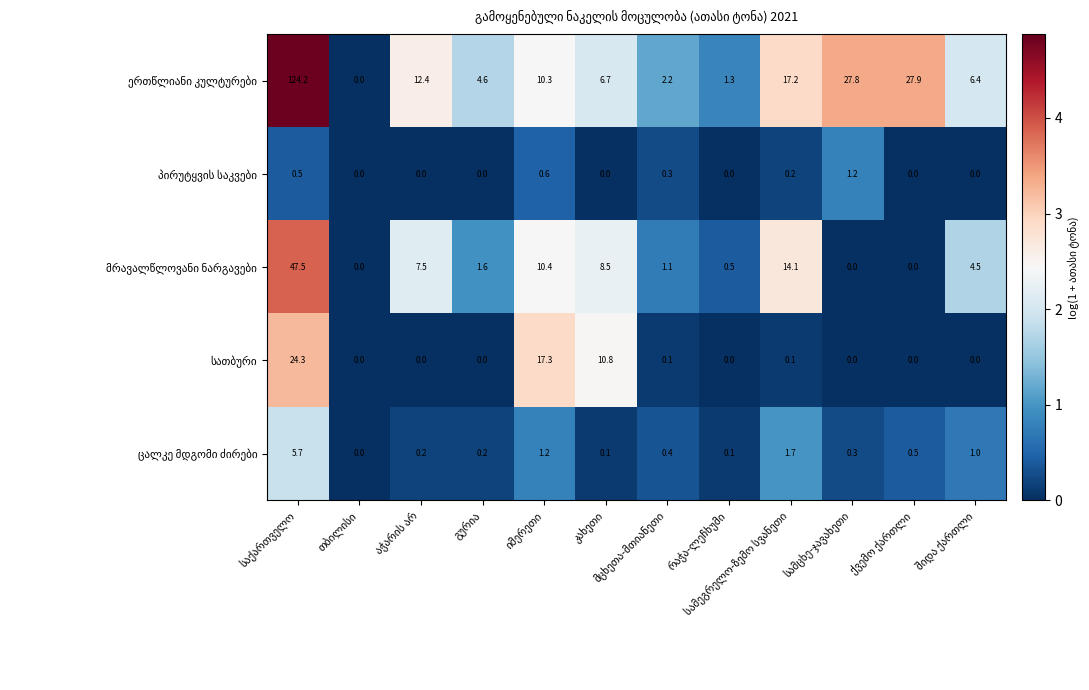

What is the greatest value displayed?

124.2